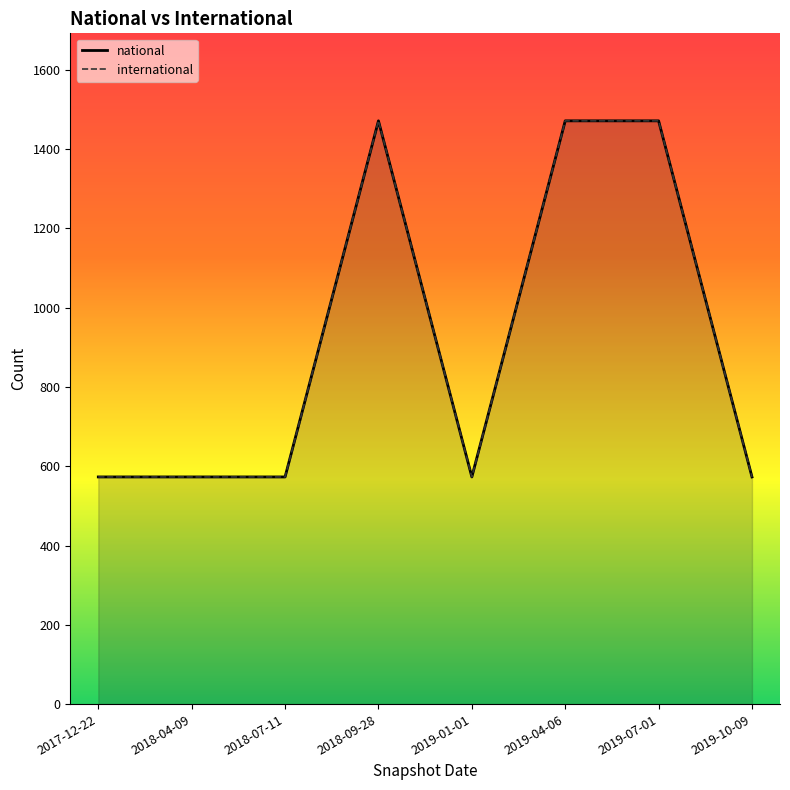

What is the sum of all values?

7278